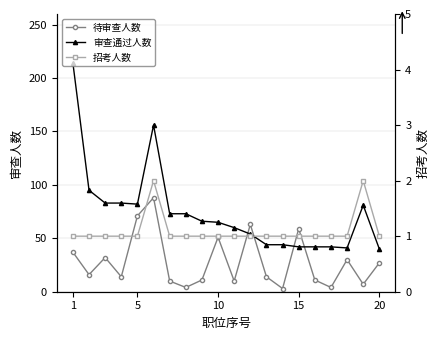

Which series has the largest total across all categories?

审查通过人数